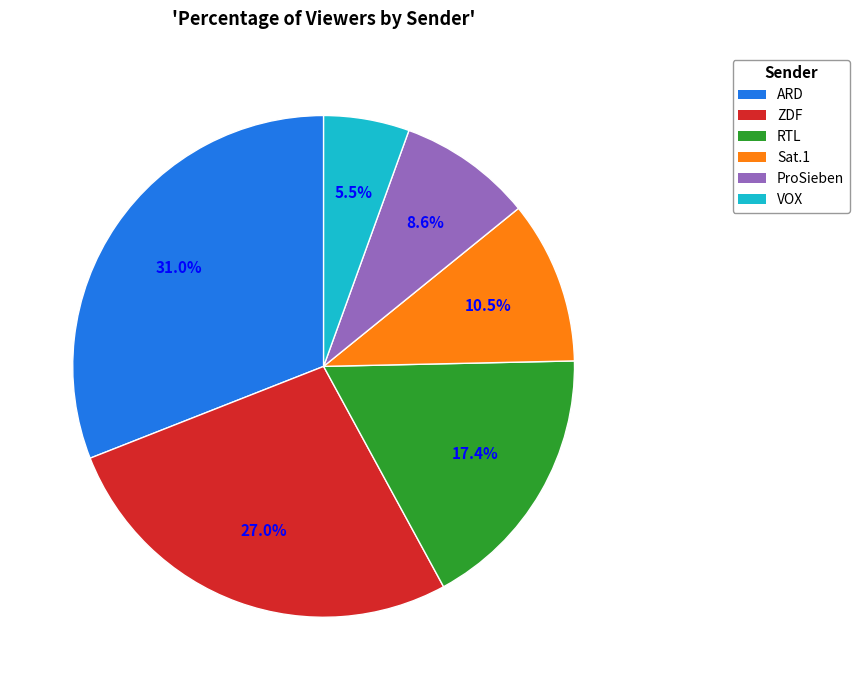

Count the number of slices in the pie.

6